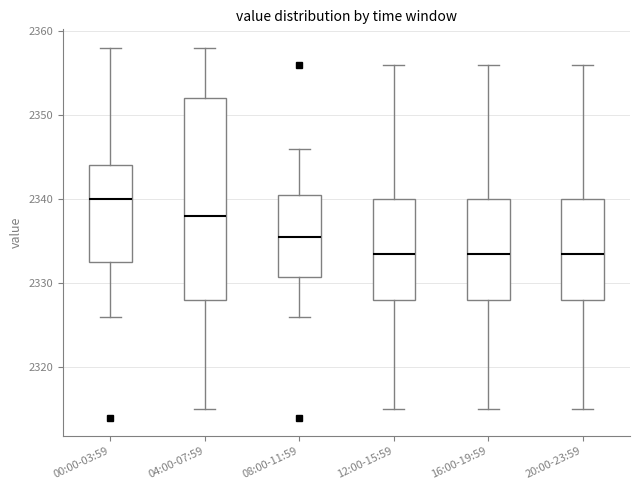

Which box is the tallest, from its lower edge to its upper edge?

04:00-07:59